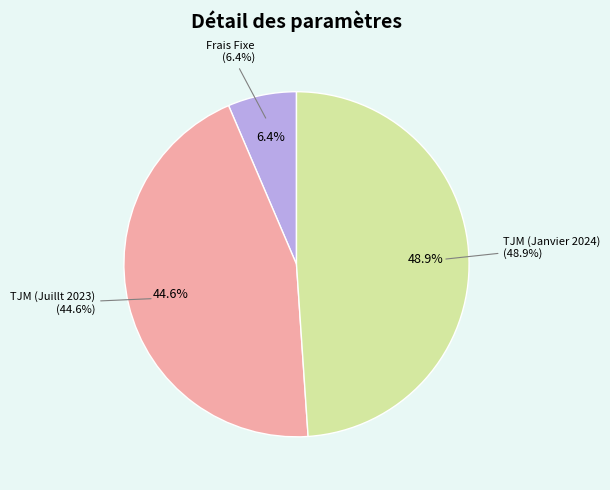

Combined, what portion of the pie is TJM (Juillt 2023) and Frais Fixe?

51.1%